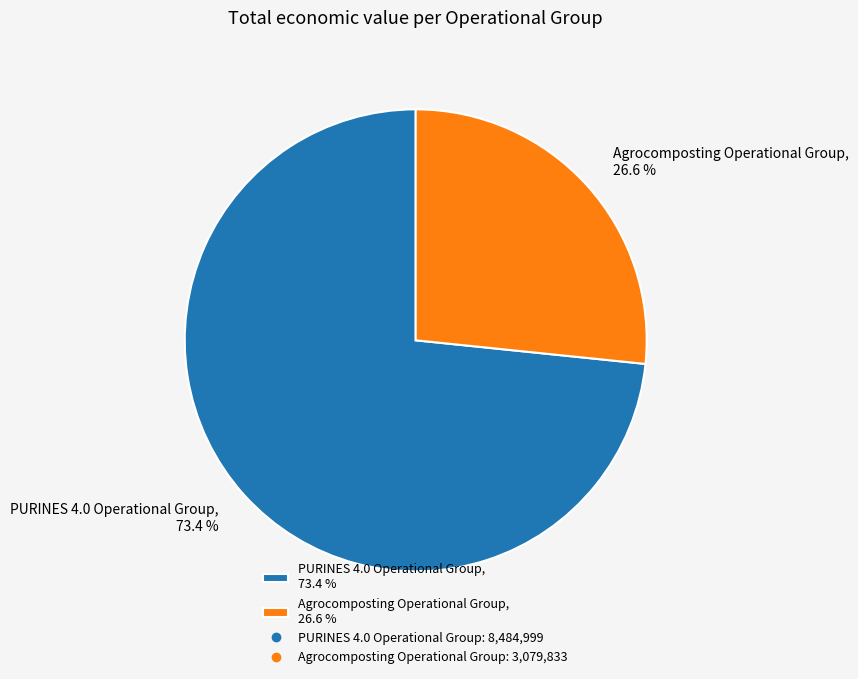

To the nearest percent, what is the difference between the largest and smallest slice percentages?

47%